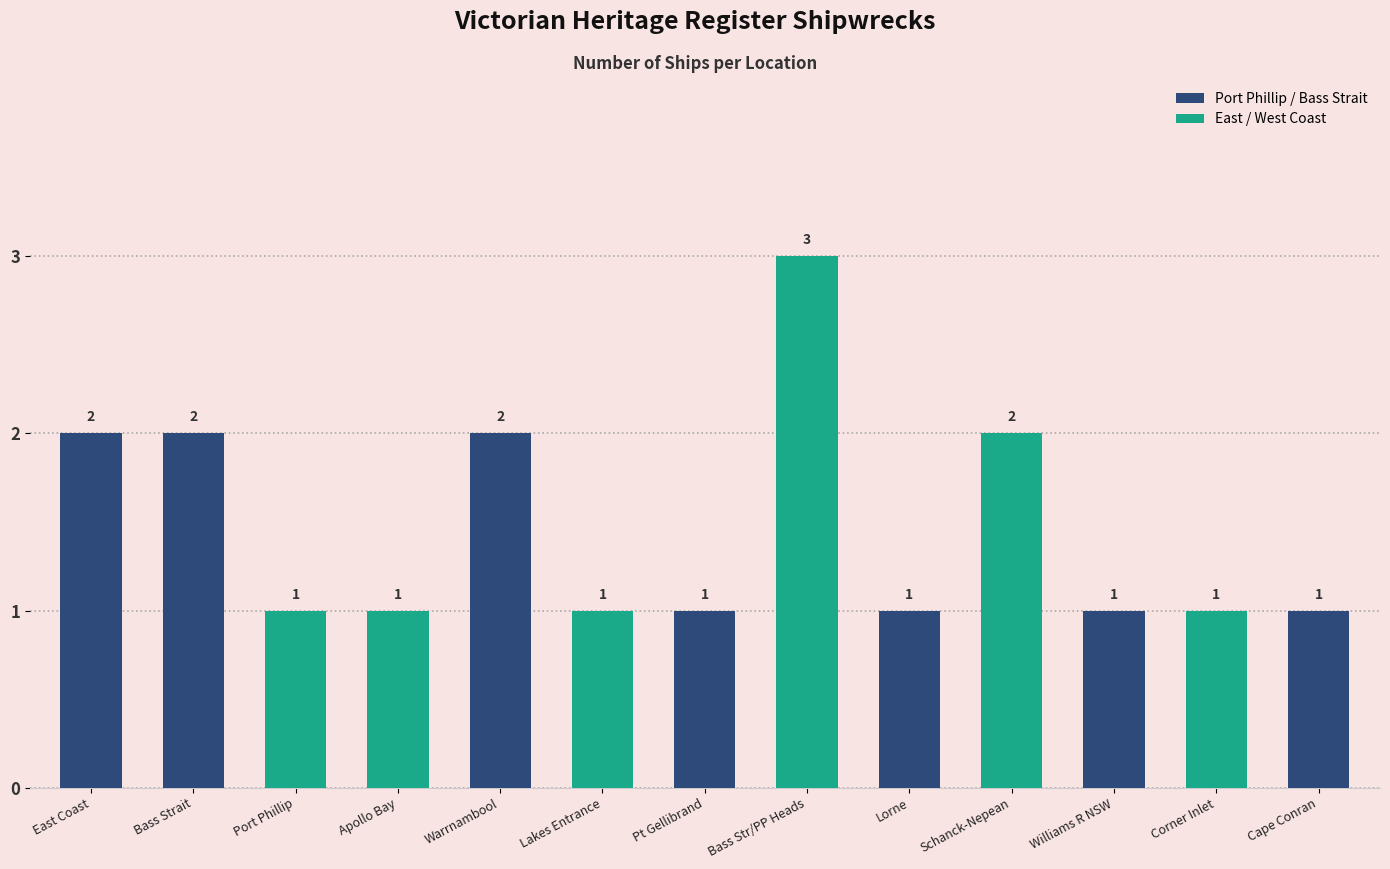

Read the value at Apollo Bay.

1